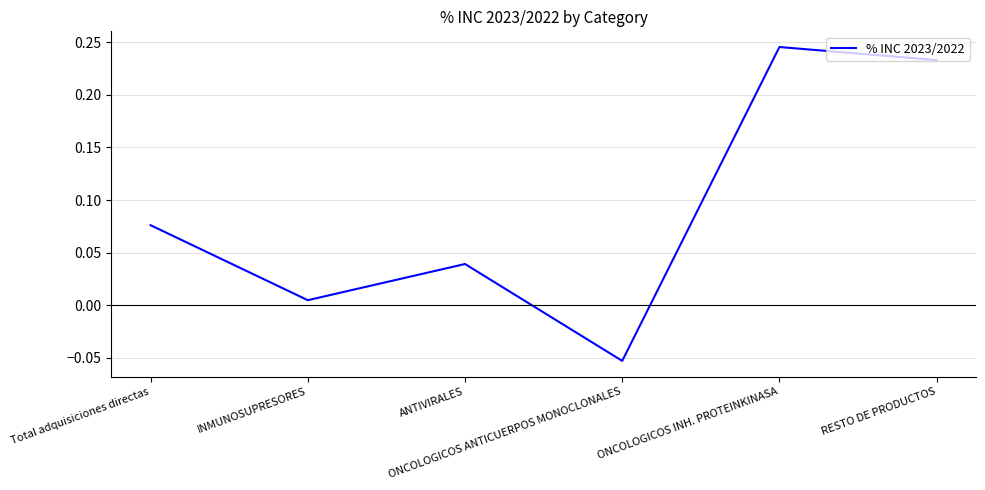

How many interior local peaks (higher than both neighbors) does the data have?

2